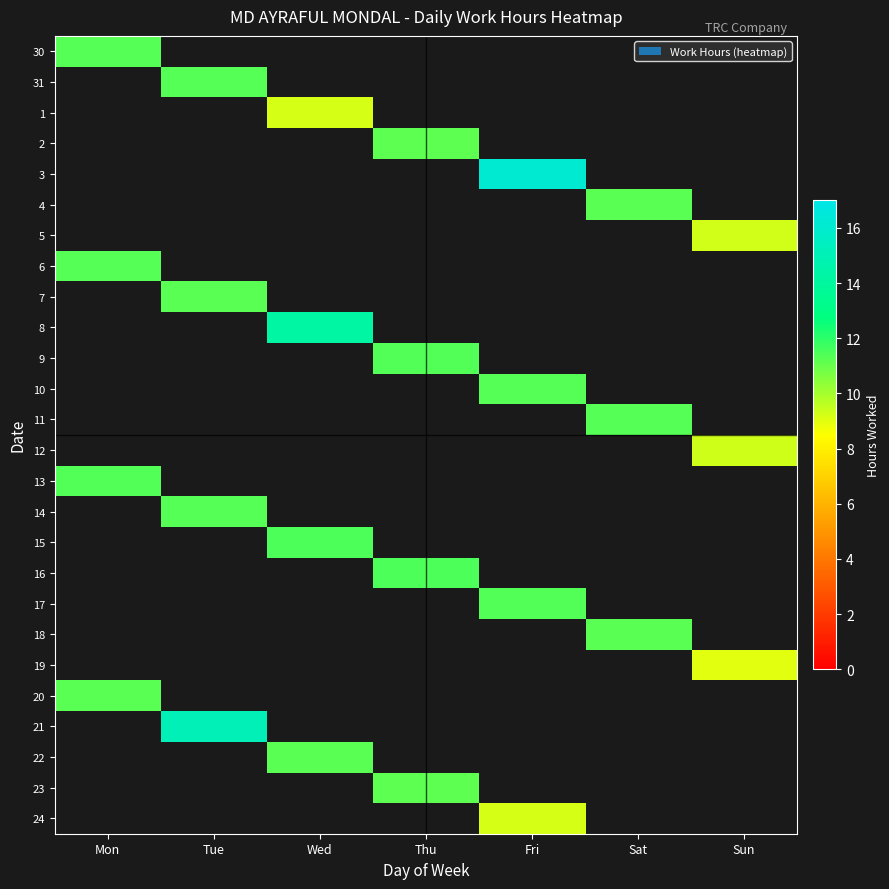

Which category has the highest value across all series?

Fri